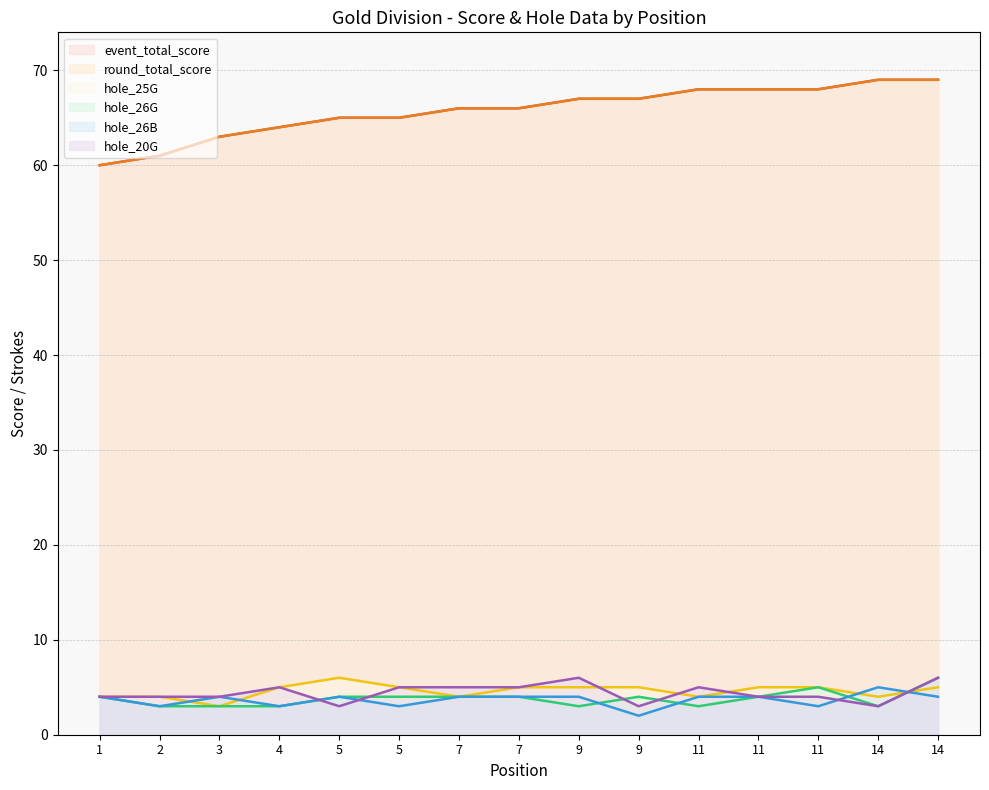

Rank the series at 5 from lowest to highest value.

hole_20G, hole_26G, hole_26B, hole_25G, event_total_score, round_total_score